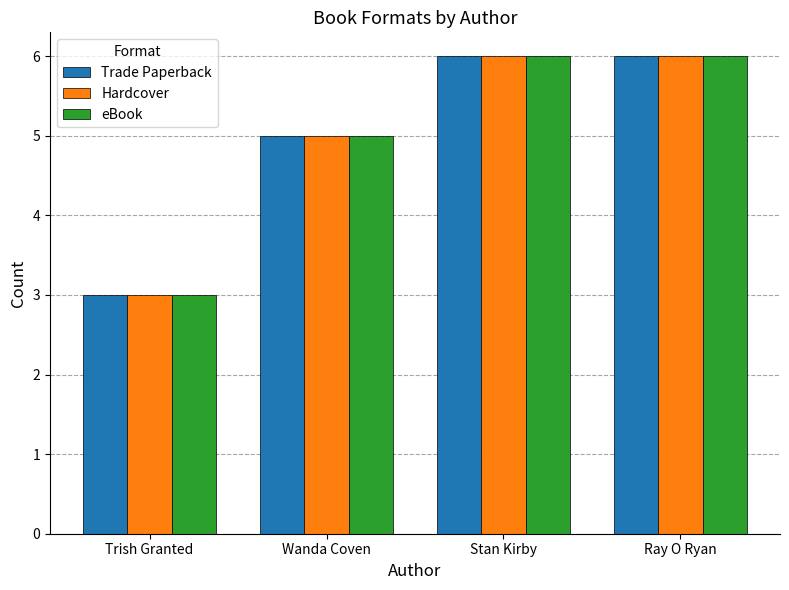

True or false: Trade Paperback has a value of 3 at Stan Kirby.

False